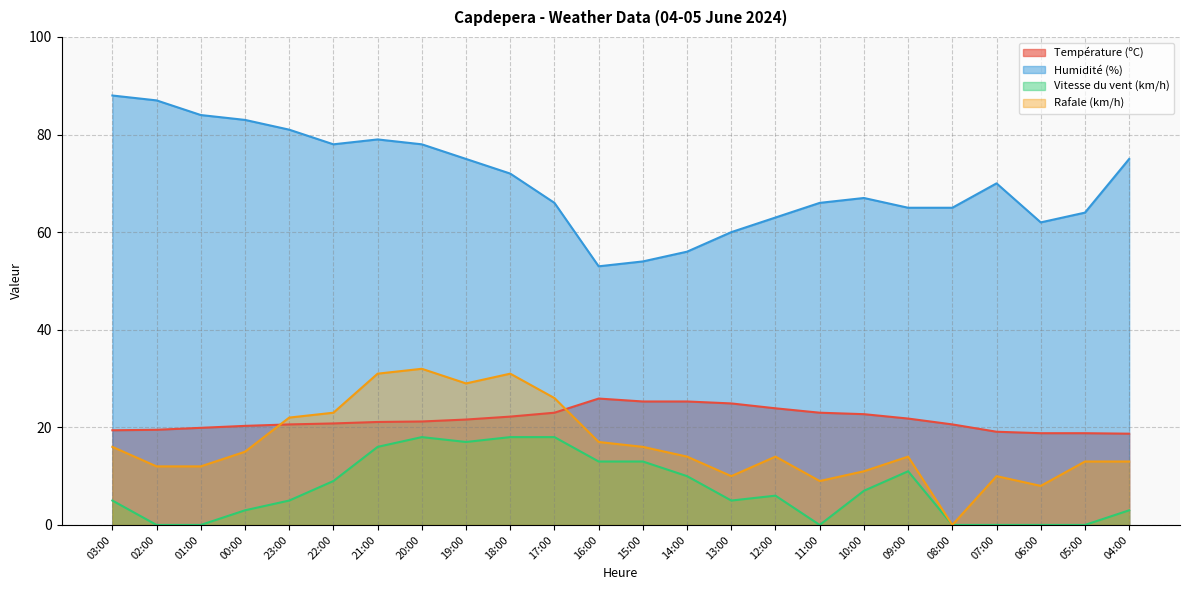

Is it true that Humidité (%) equals 15.8 at 14:00?

False